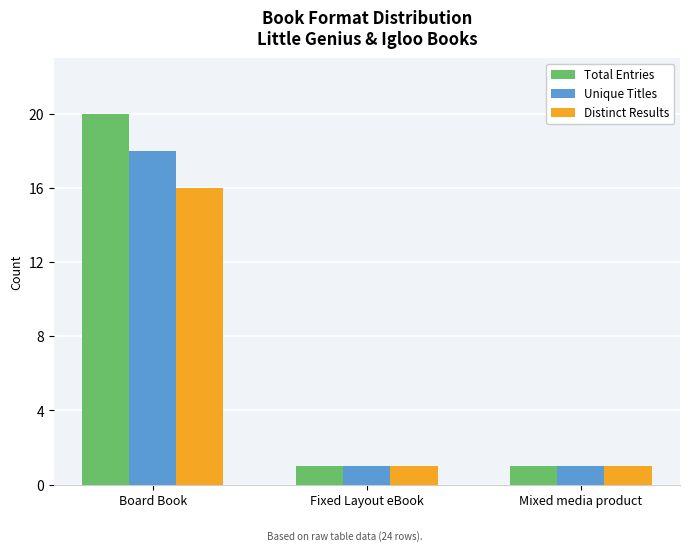

Reading left to right, transcribe all the data shown in this chart.

Total Entries: Board Book=20	Fixed Layout eBook=1	Mixed media product=1
Unique Titles: Board Book=18	Fixed Layout eBook=1	Mixed media product=1
Distinct Results: Board Book=16	Fixed Layout eBook=1	Mixed media product=1